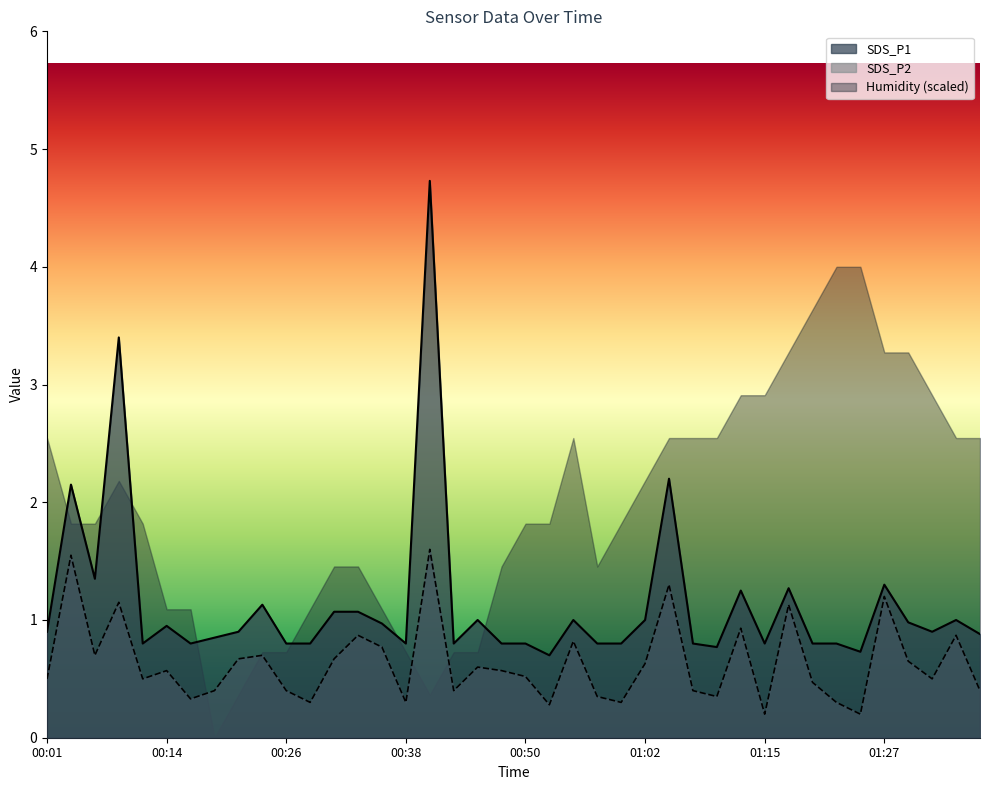

What is the sum of the SDS_P1 values at 00:23 and 00:43?

1.9